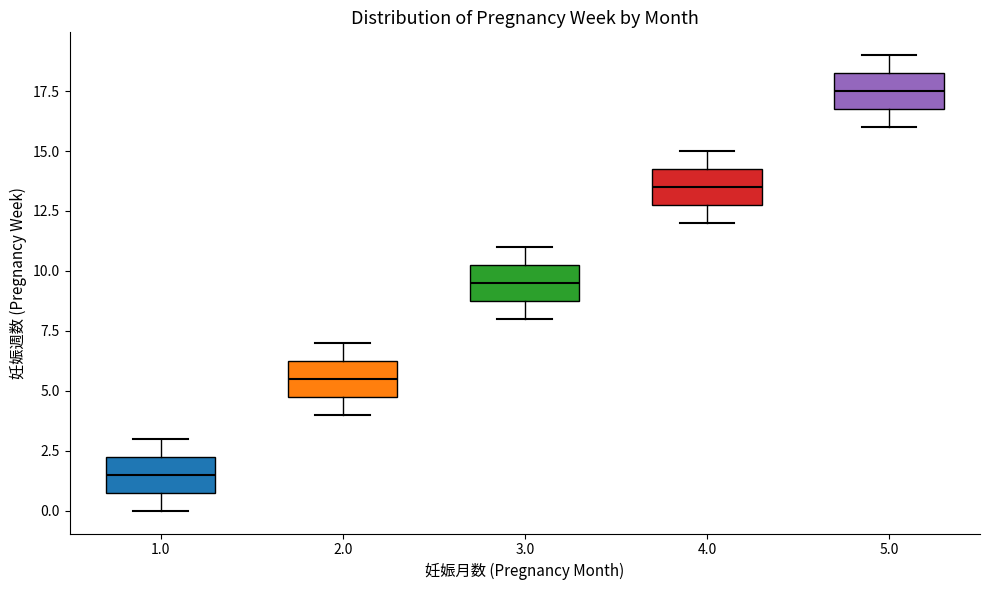

Which box's median line is the lowest?

1.0